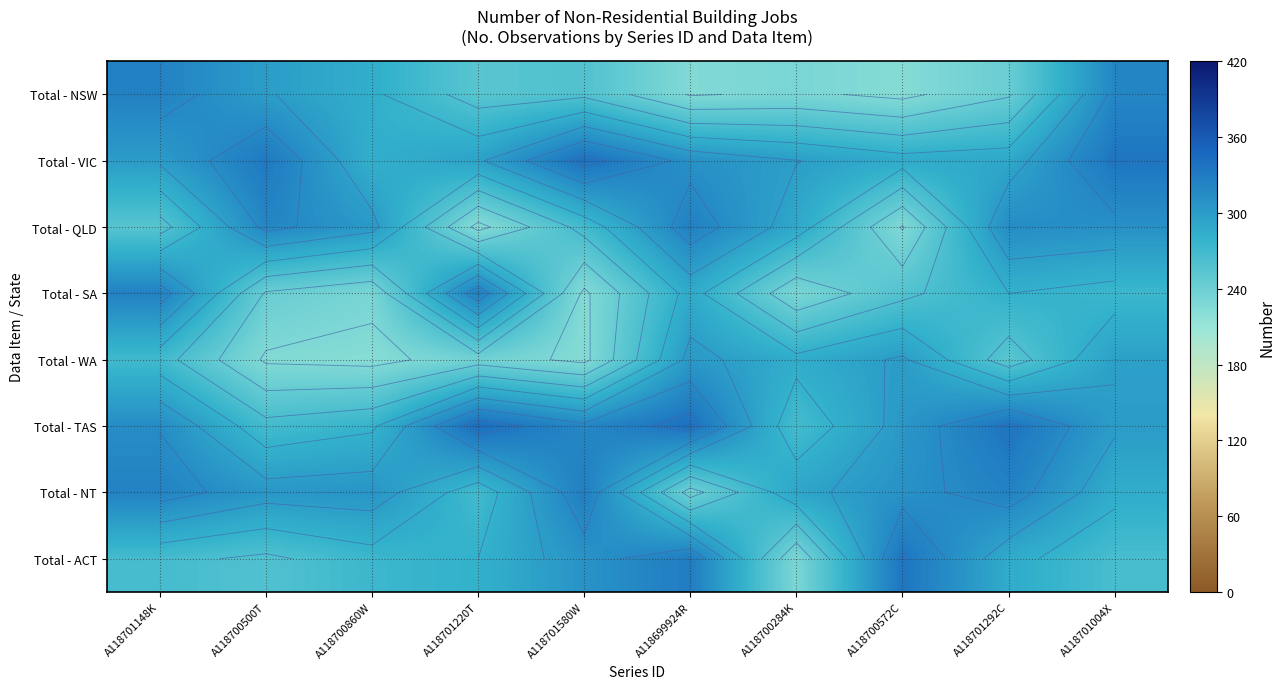

At which category is the sum across all series the highest?

A118701004X